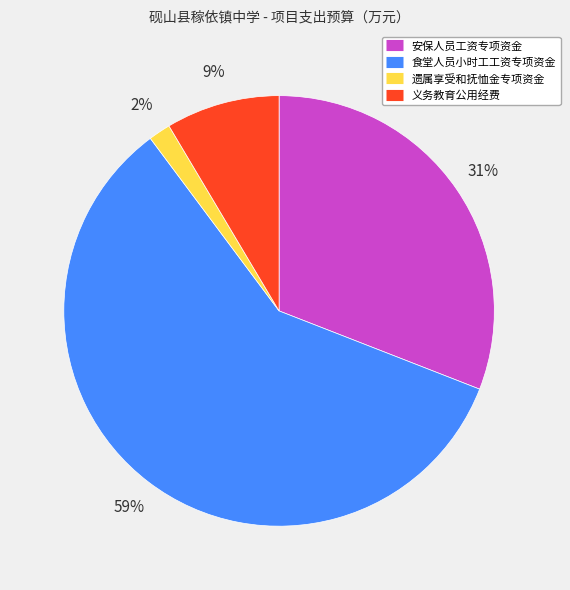

Between 食堂人员小时工工资专项资金 and 安保人员工资专项资金, which is larger?

食堂人员小时工工资专项资金